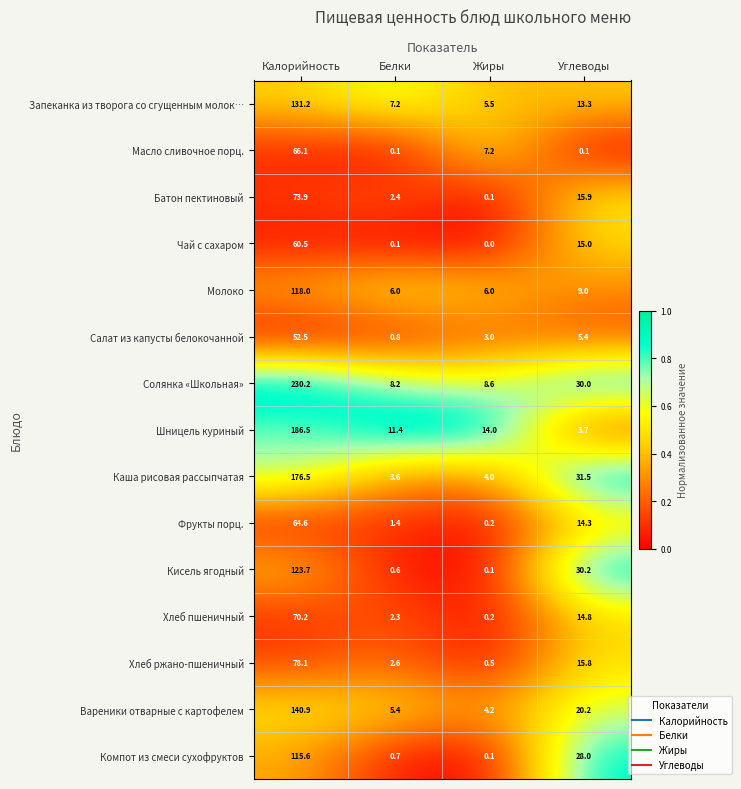

What is the spread (max minus min) of values at Калорийность?

177.7